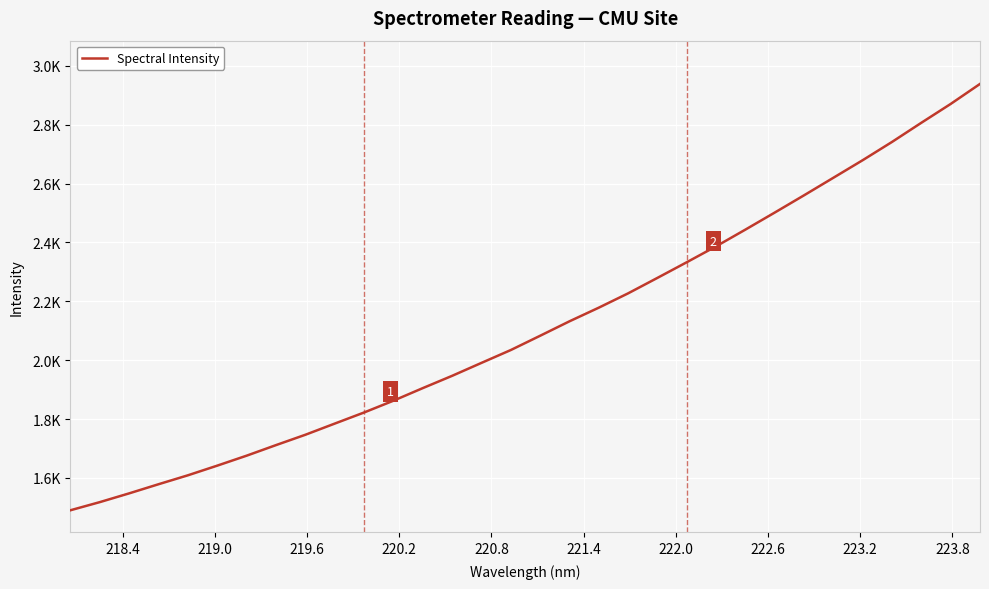

Does the chart display data point markers on the line(s)?

No